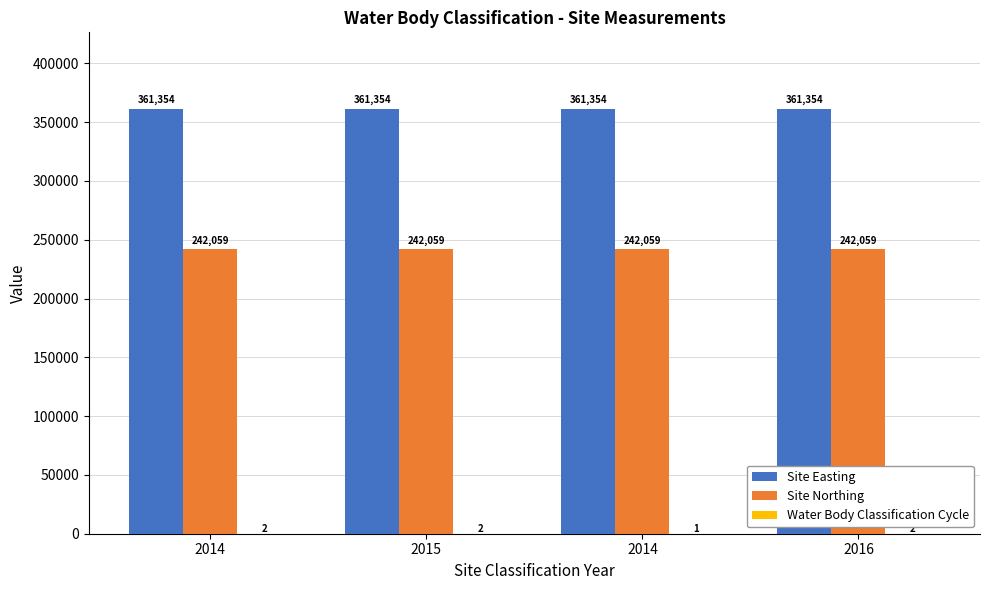

What is the minimum value shown in the chart?

1